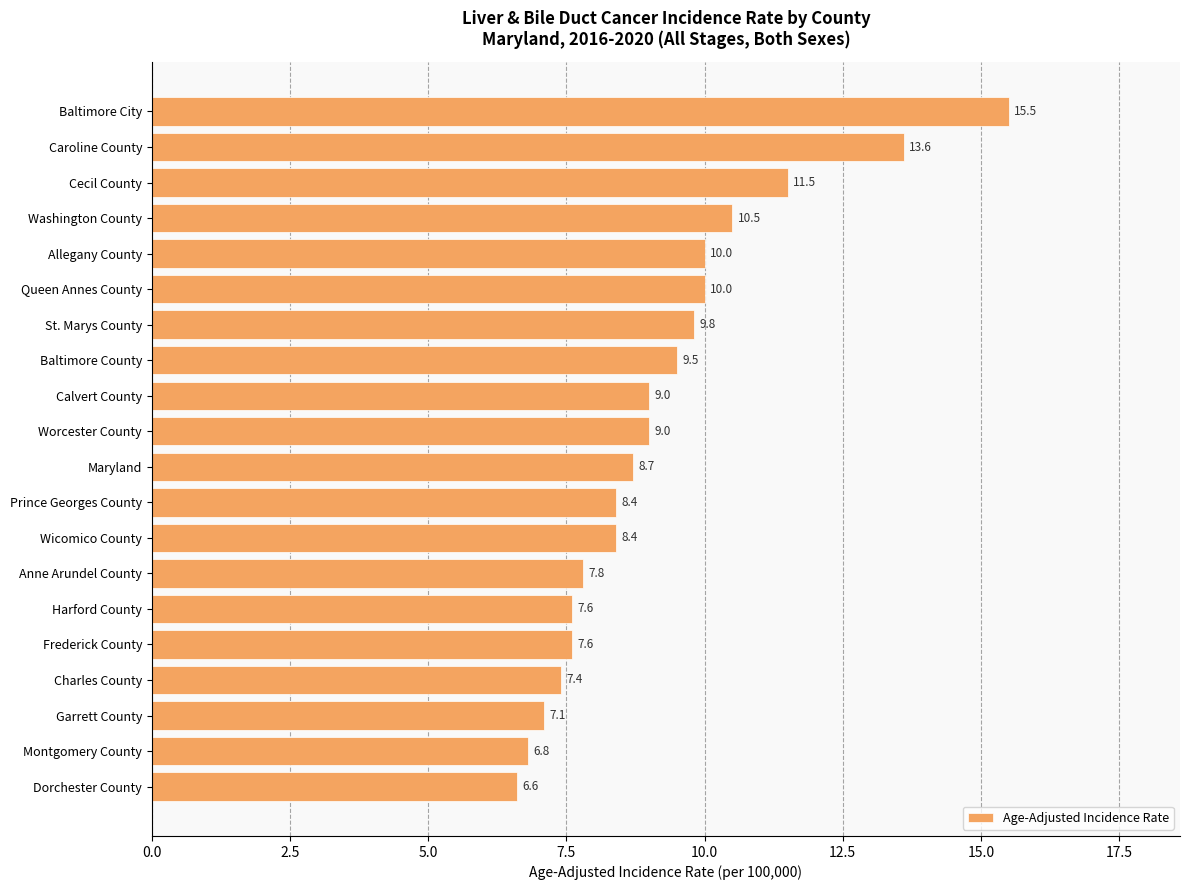

What is the greatest value displayed?

15.5